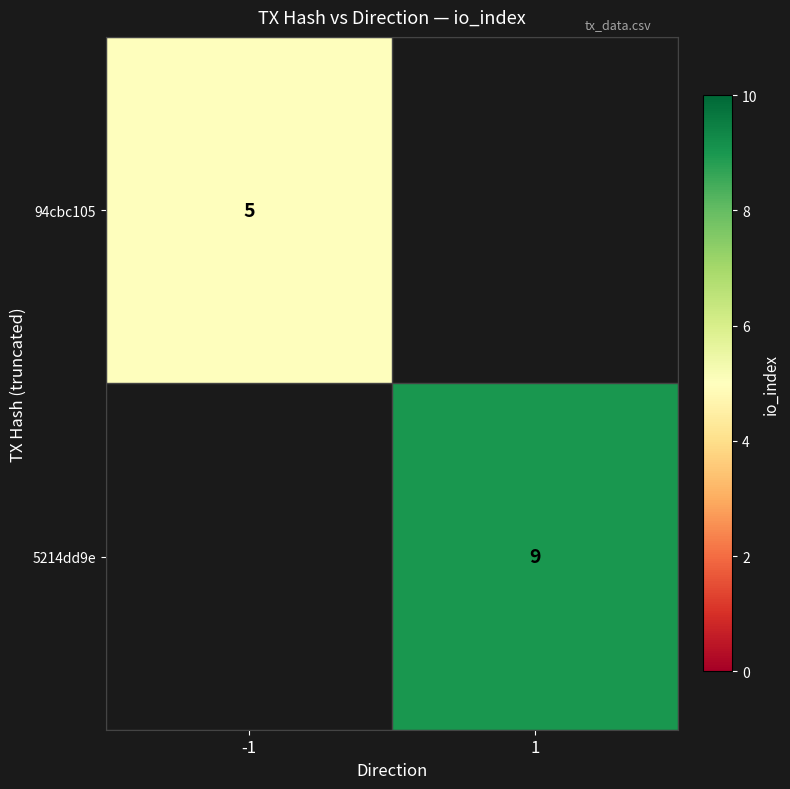

The value of 94cbc105 at -1 is 2. True or false?

False